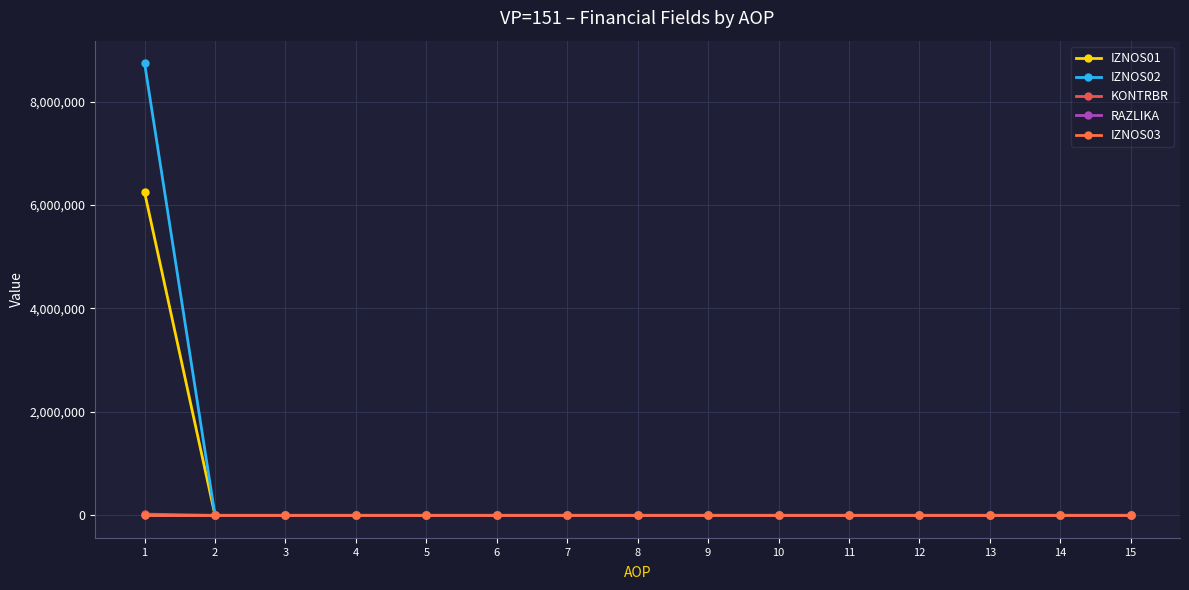

How many series are shown in this chart?

5